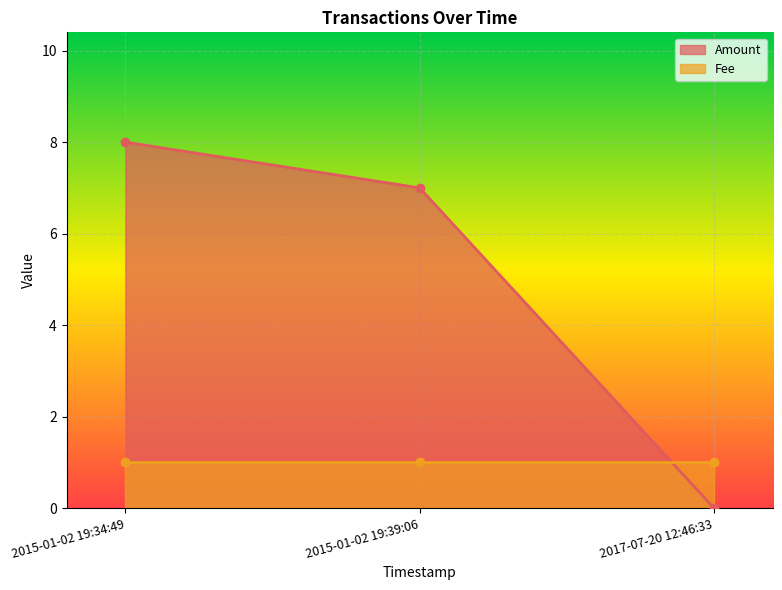

What is the difference between the second highest and minimum values?

7